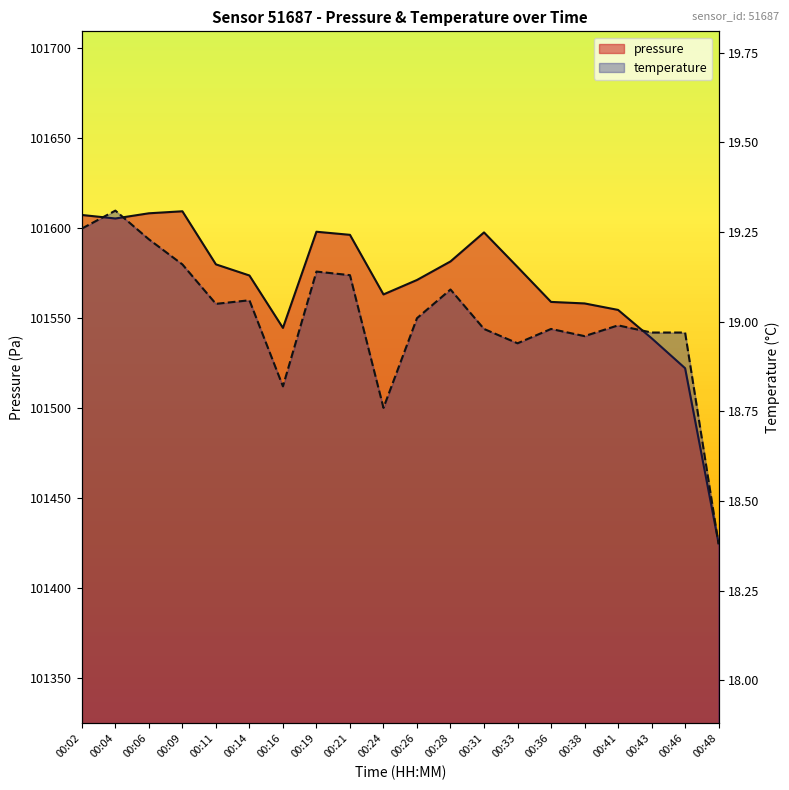

What is the minimum value shown in the chart?

18.4